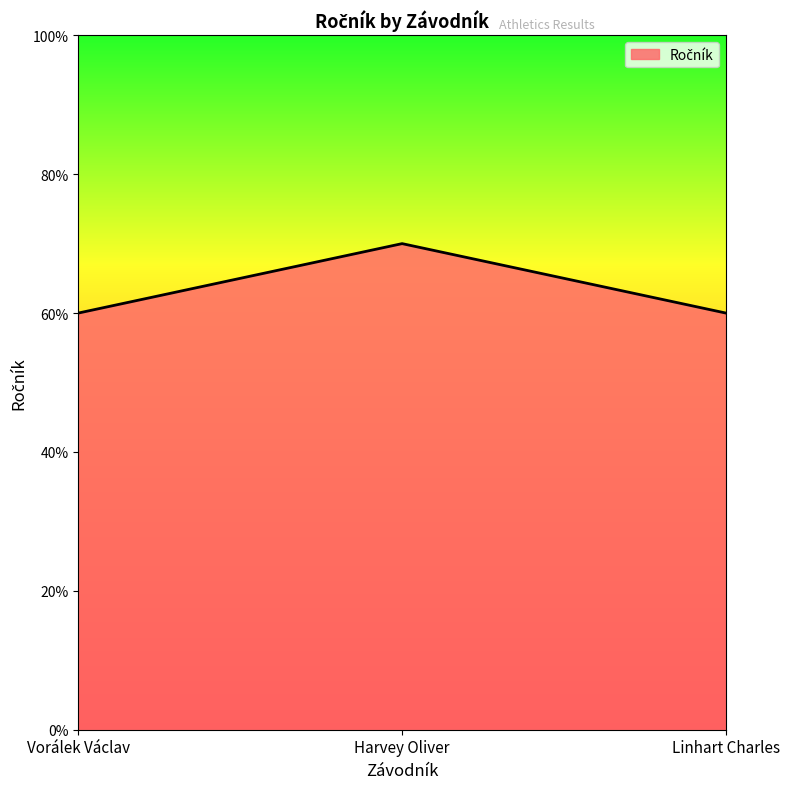

Which category has the highest value across all series?

Harvey Oliver